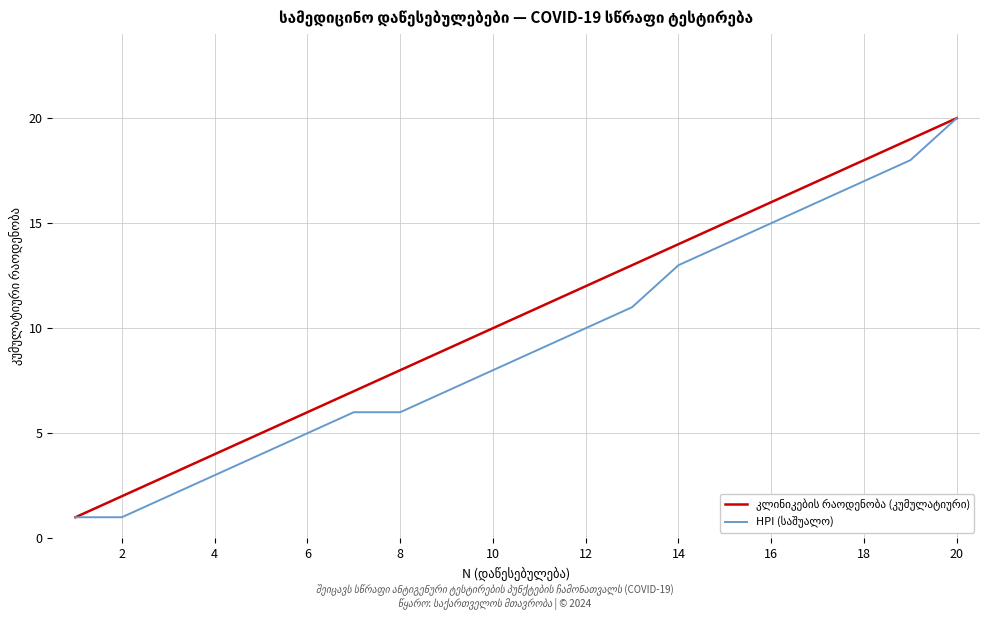

What is the maximum value shown in the chart?

20